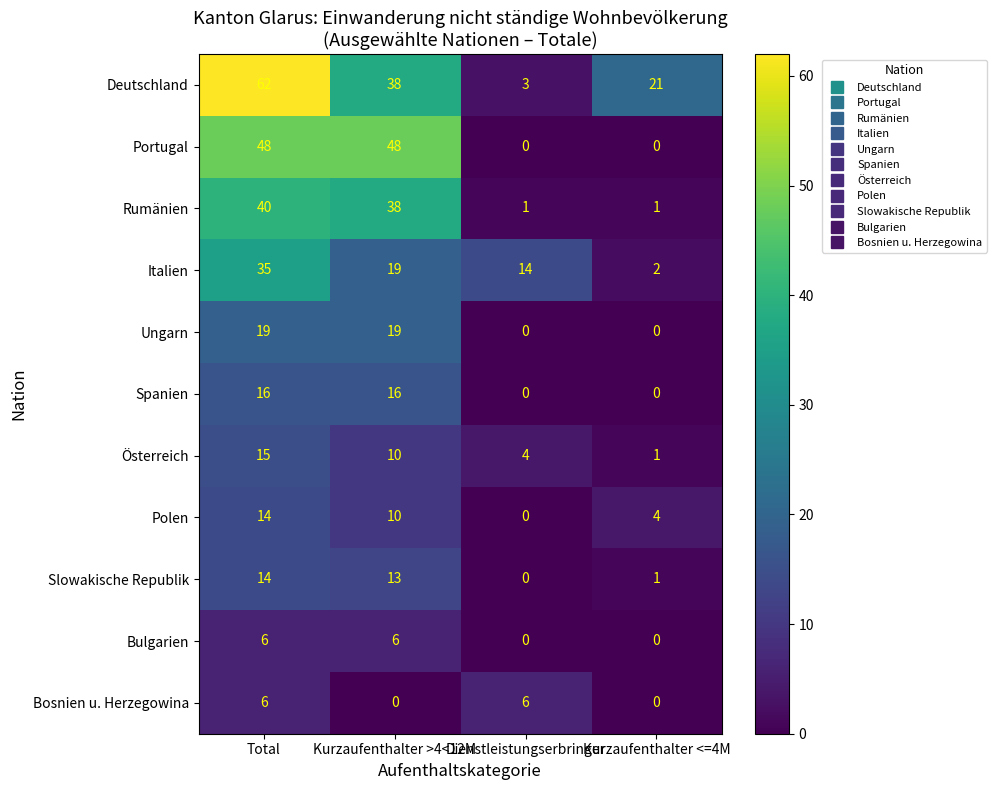

What is the difference between the second highest and minimum values in the Slowakische Republik series?

13